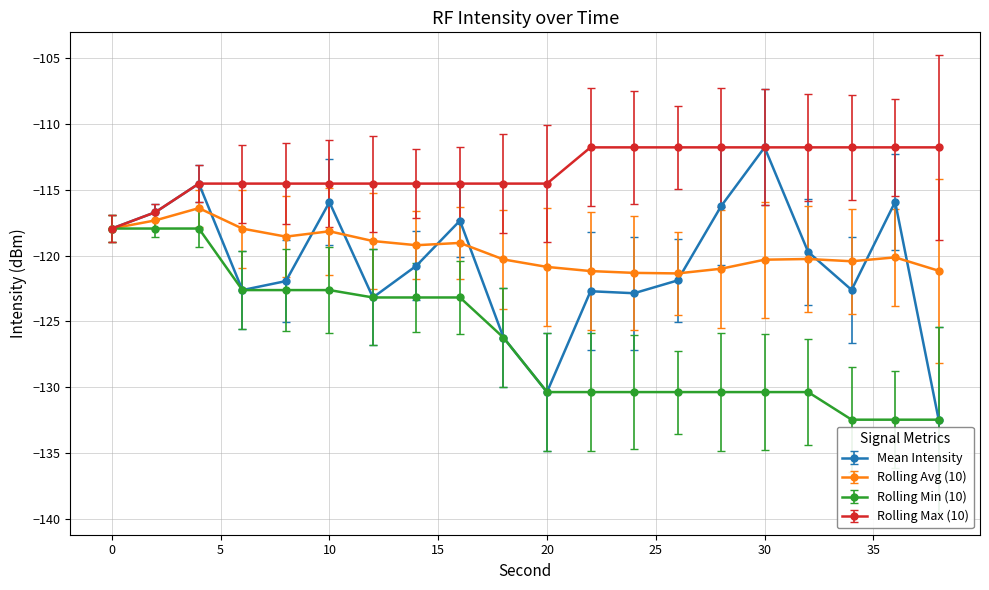

Which series has the widest spread of values?

Mean Intensity